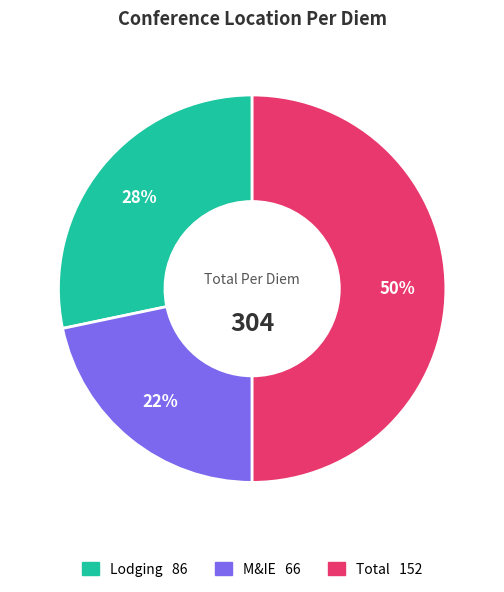

To the nearest percent, what is the difference between the largest and smallest slice percentages?

28%